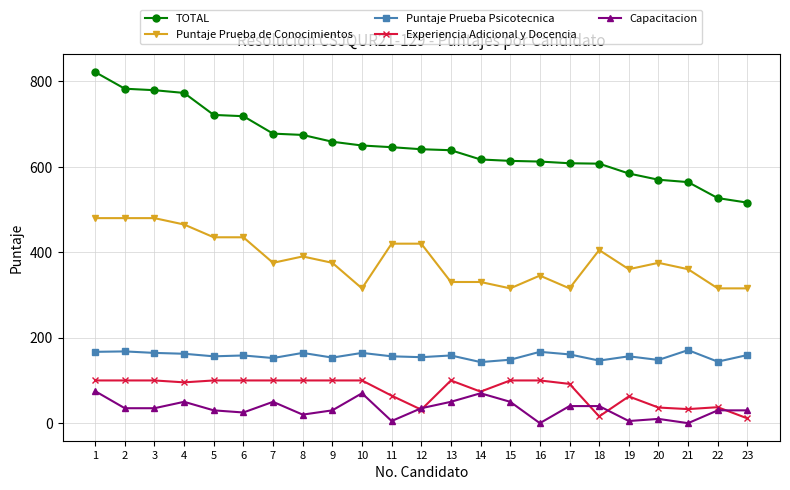

What is the difference between the TOTAL values at 17 and 7?

69.4